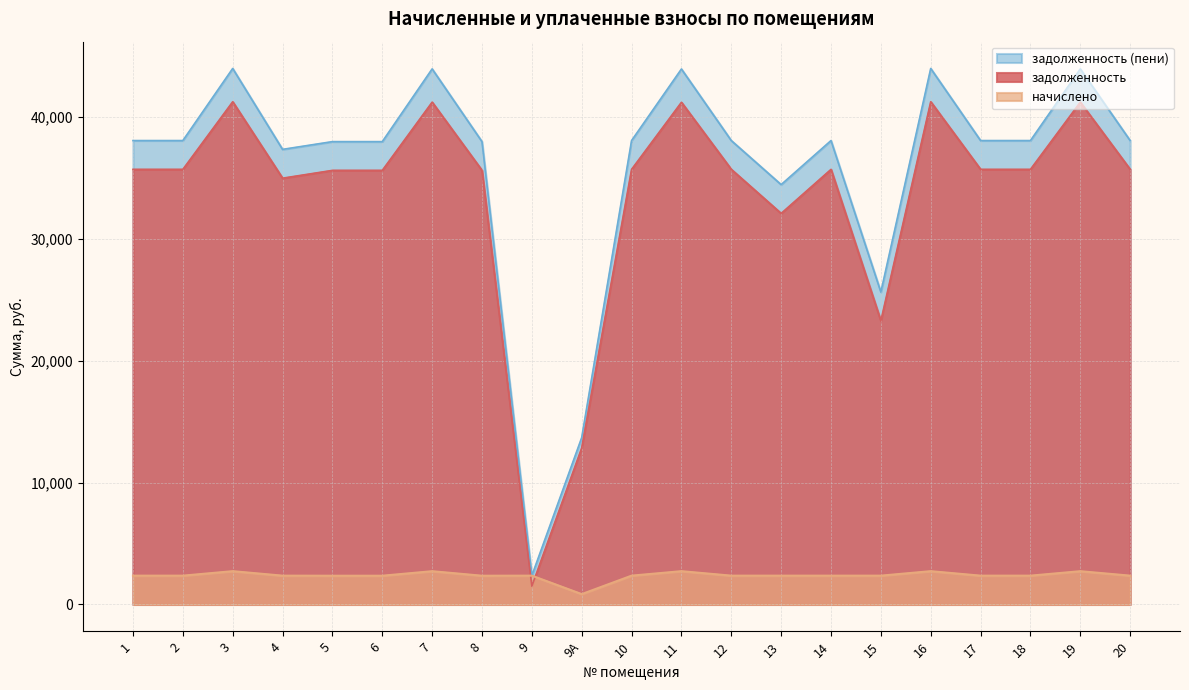

The value of задолженность at 1 is 35695.2. True or false?

True